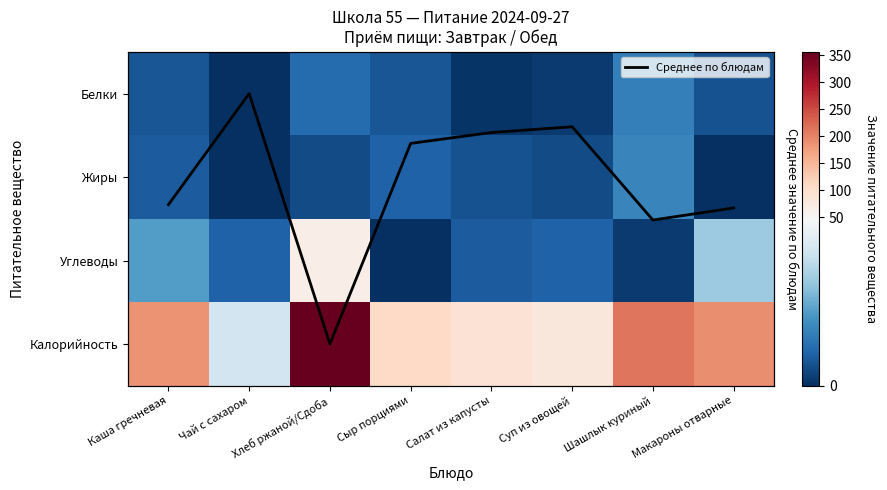

What is the difference between the maximum and minimum values in the Белки series?

15.0